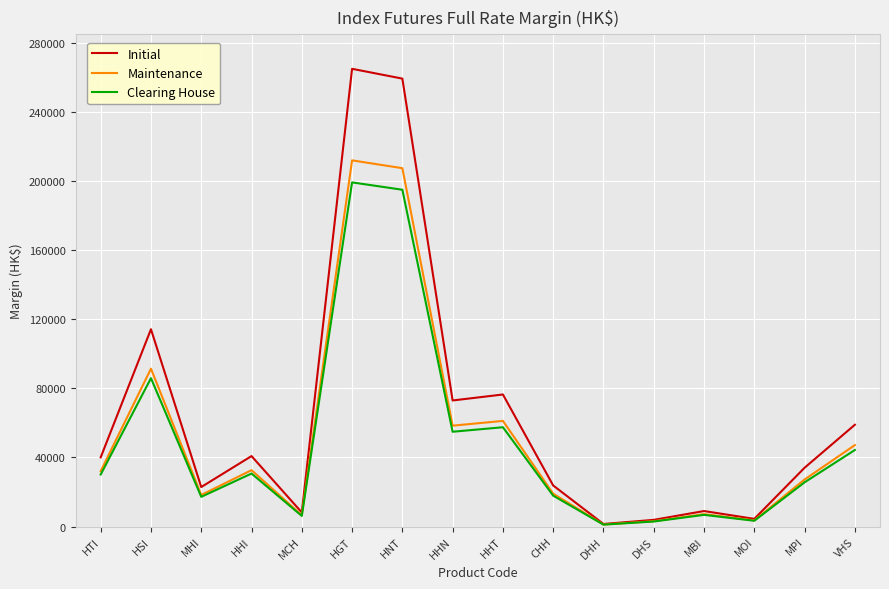

What is the maximum value for Maintenance?

211927